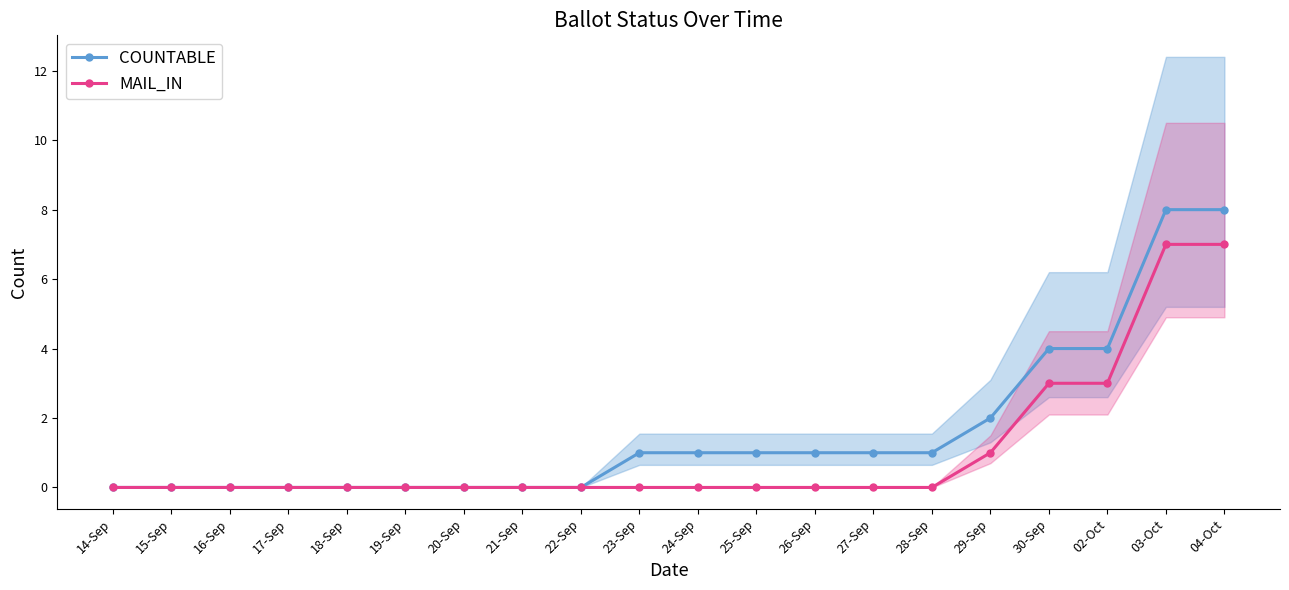

At which category is the sum across all series the highest?

03-Oct